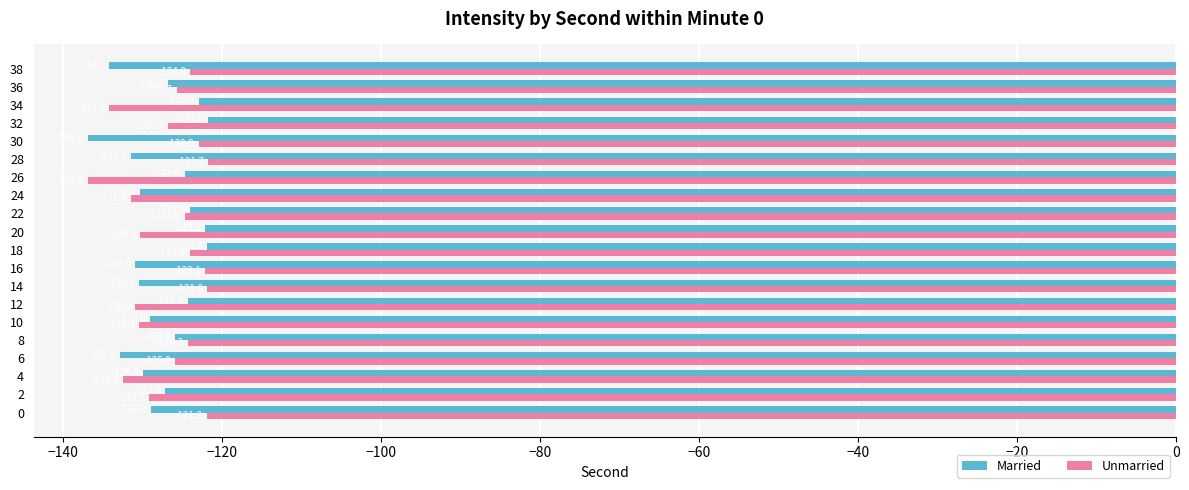

What are all the series names shown in the legend?

Married, Unmarried